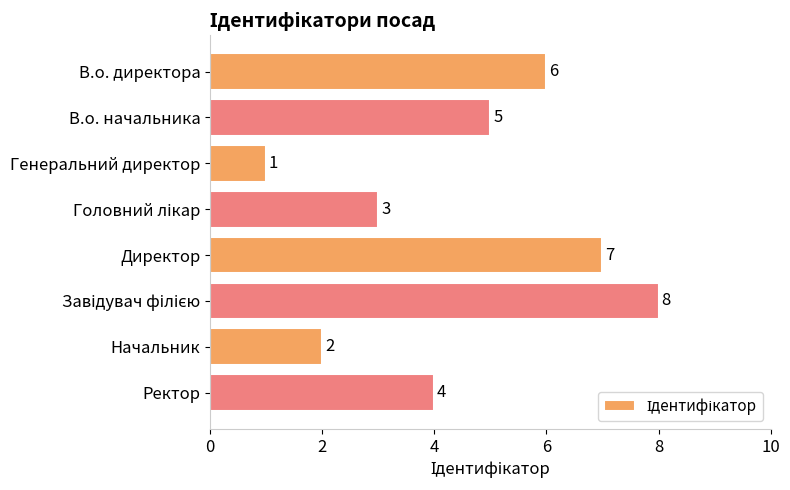

What position from the top is Директор?

5